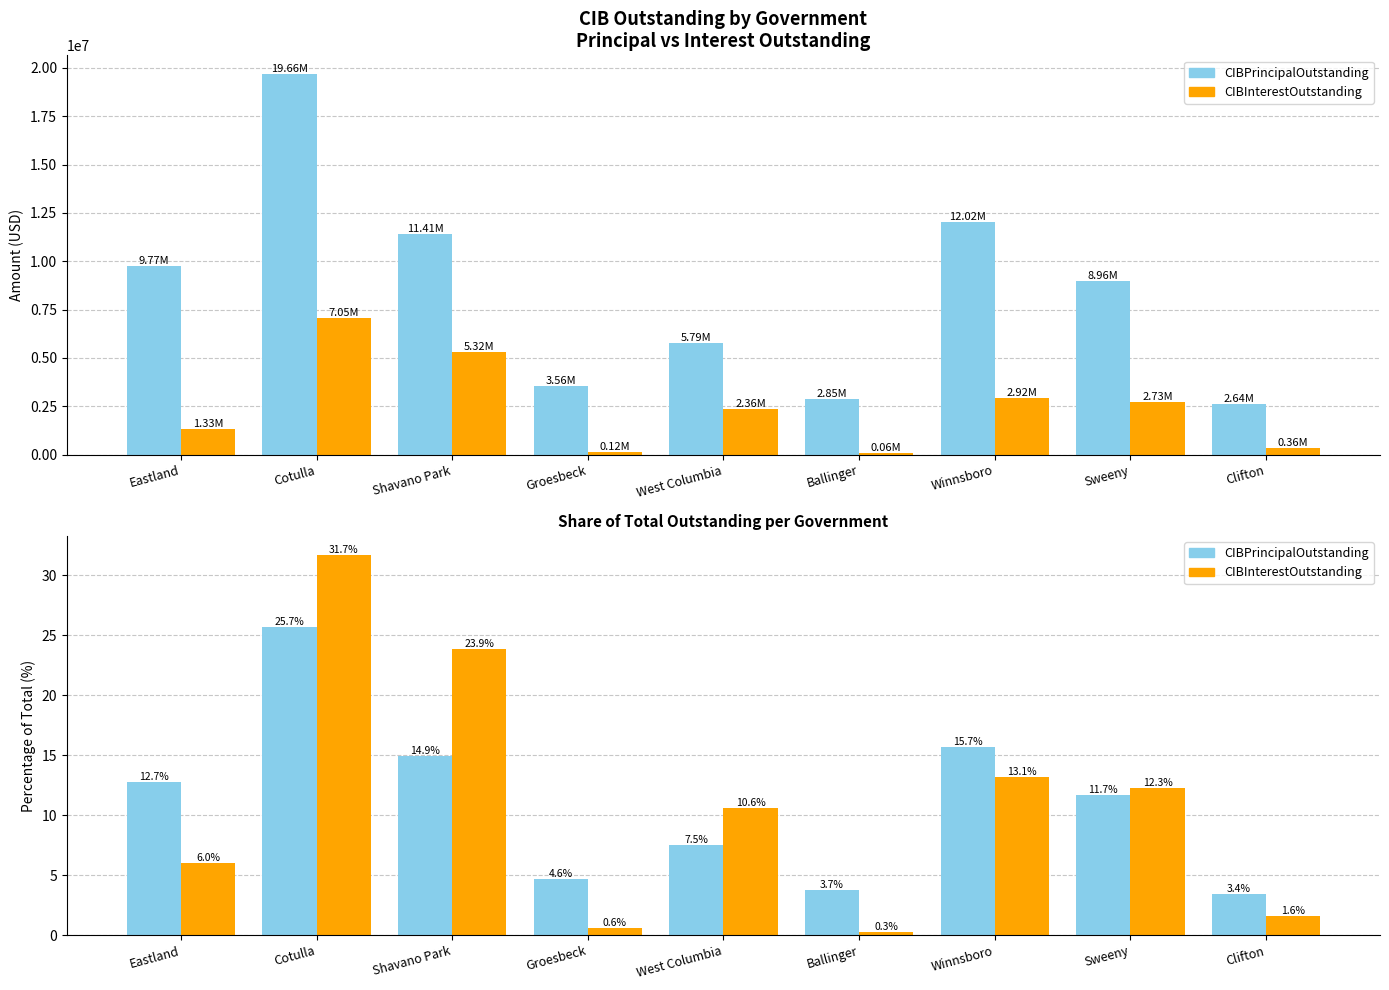

Where does the CIBInterestOutstanding series first go above 10?

Cotulla